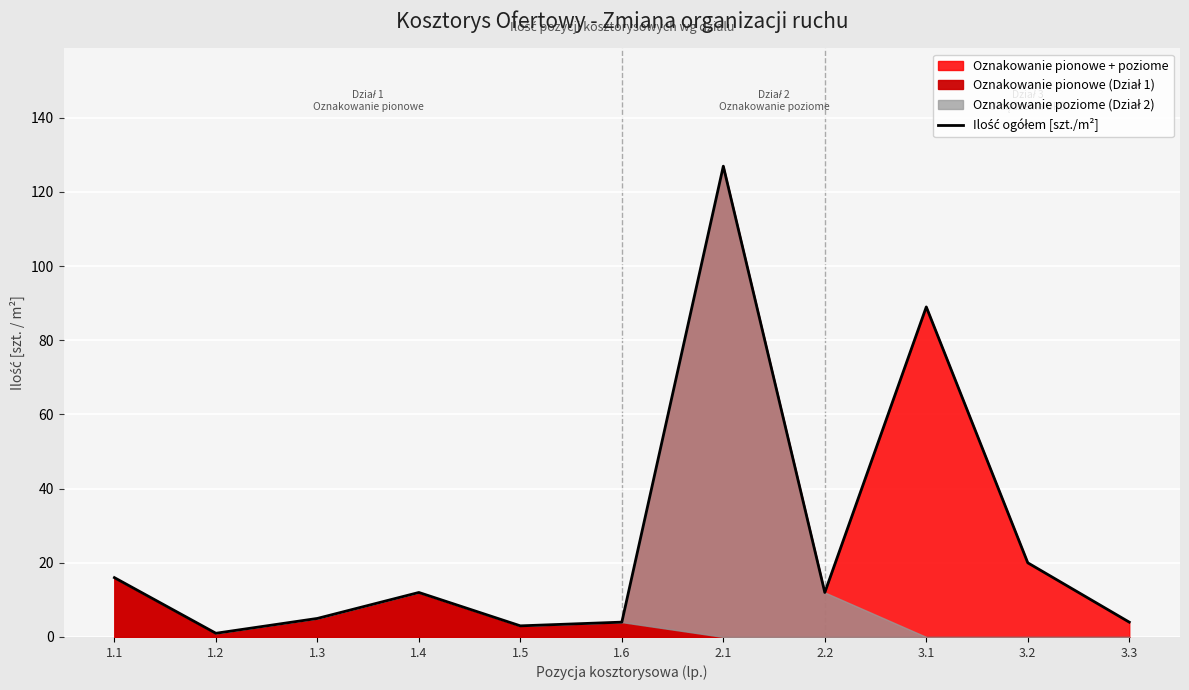

At which label is the value closest to 63?

3.1